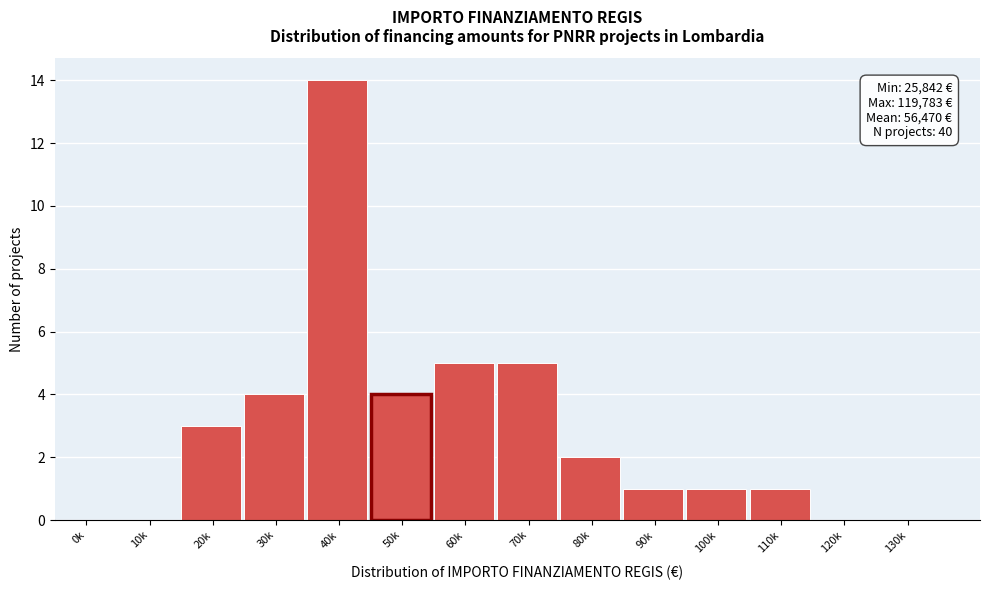

Reading left to right, extract all data points from this chart.

0k=0	10k=0	20k=3	30k=4	40k=14	50k=4	60k=5	70k=5	80k=2	90k=1	100k=1	110k=1	120k=0	130k=0